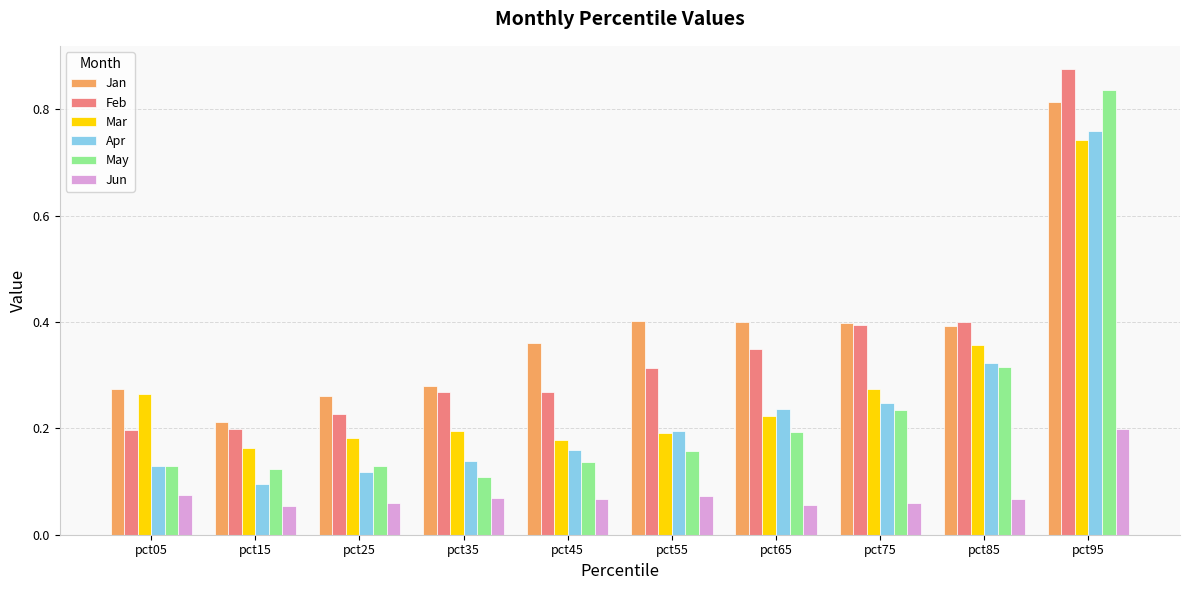

The value of May at pct45 is 0.1. True or false?

True